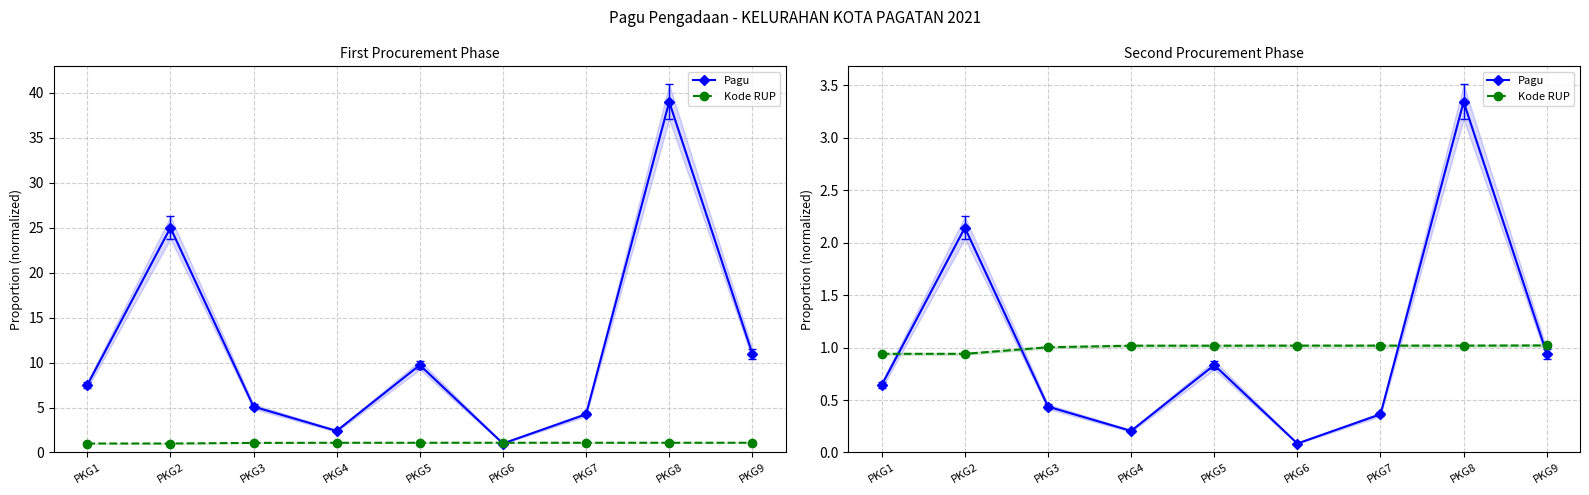

What is the average value of the Pagu series?

1.0